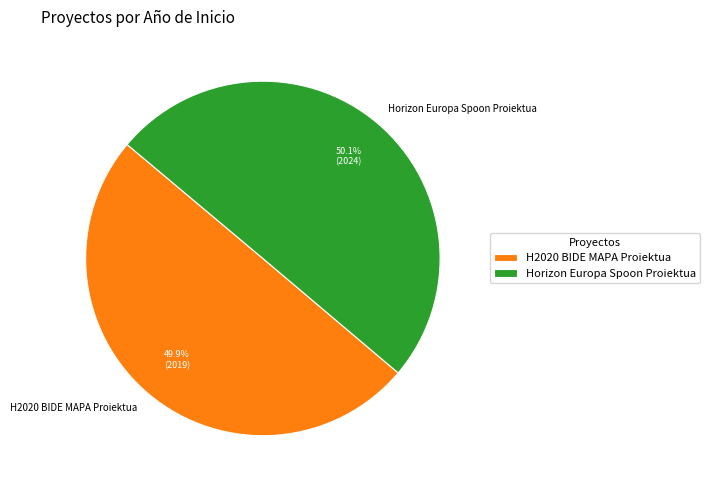

Approximately how many times larger is the value at Horizon Europa Spoon Proiektua compared to H2020 BIDE MAPA Proiektua?

1.0